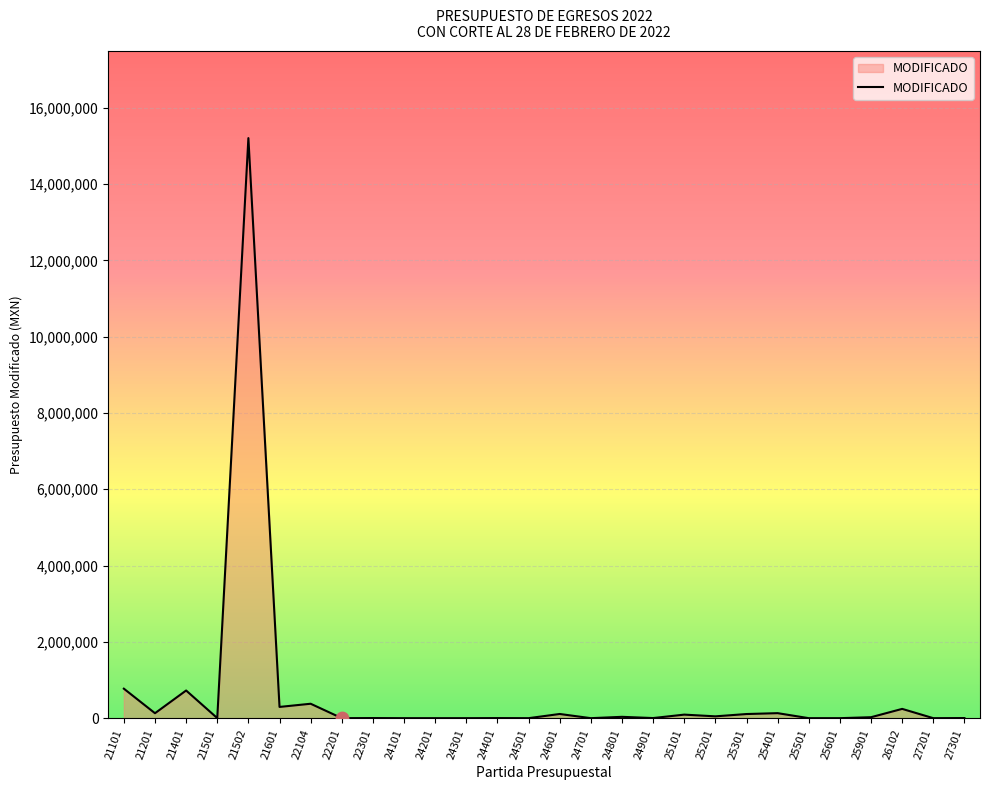

Which has a higher value, 21401 or 24401?

21401